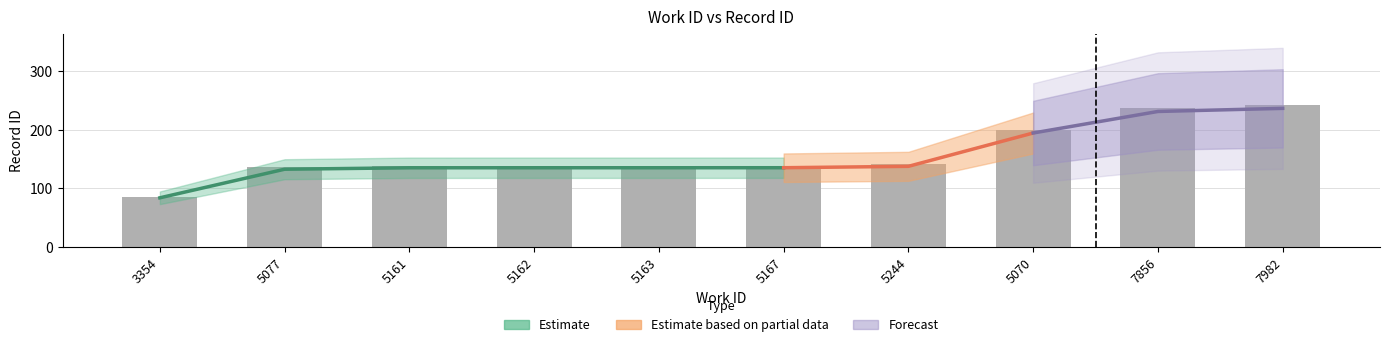

Rank the categories by value from lowest to highest.

3354, 5077, 5161, 5162, 5163, 5167, 5244, 5070, 7856, 7982